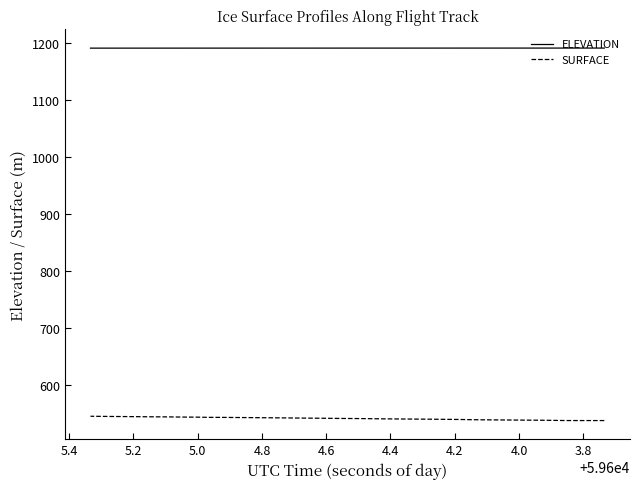

What is the difference between the maximum and second lowest values in the SURFACE series?

7.5